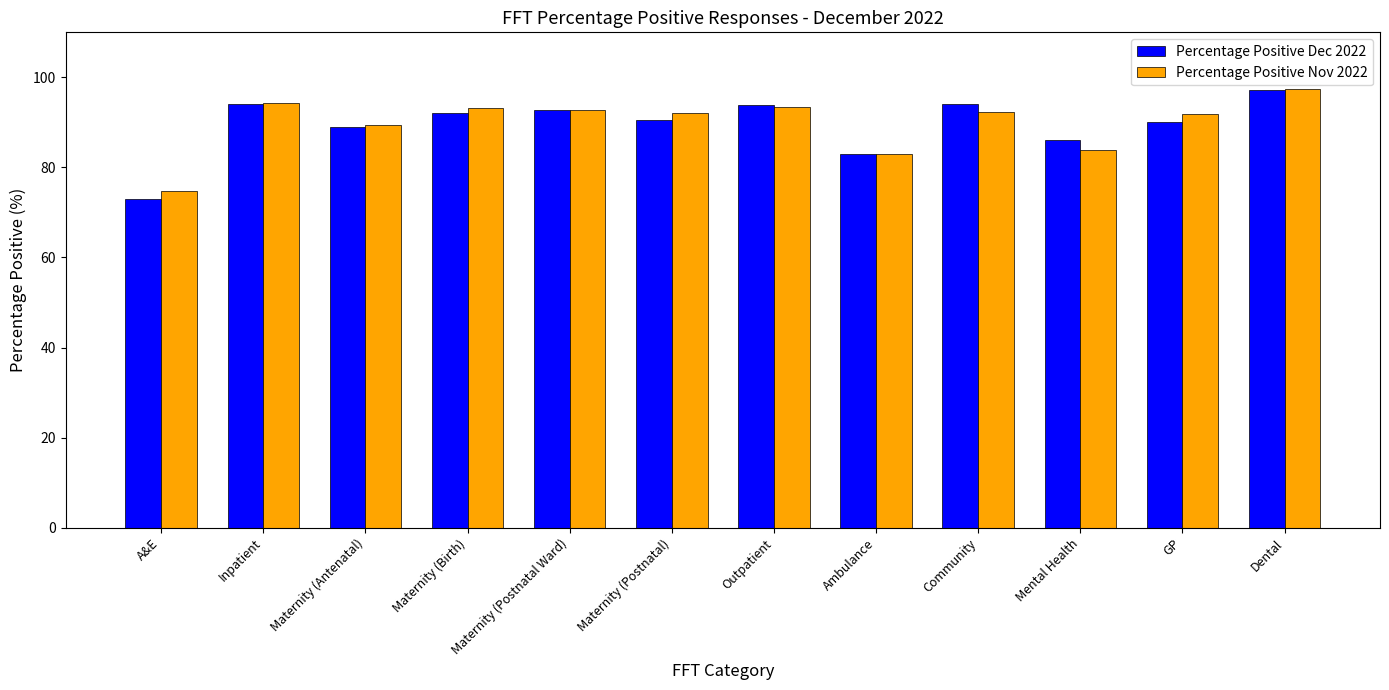

Is the value of Percentage Positive Dec 2022 at Maternity (Antenatal) greater than the value of Percentage Positive Nov 2022 at Community?

No